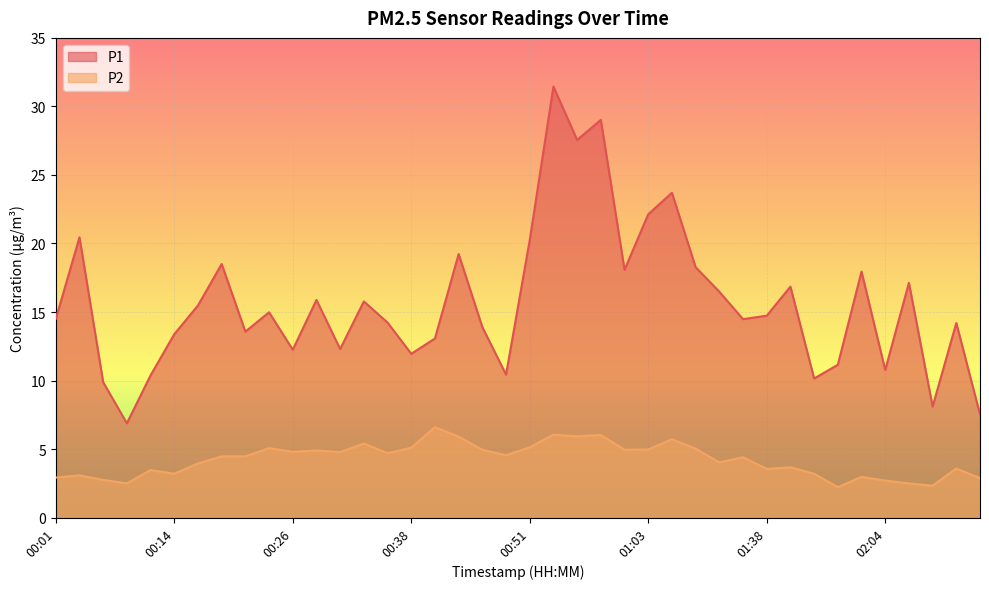

Reading left to right, transcribe all the data shown in this chart.

P1: 14.5	20.4	9.9	6.9	10.4	13.4	15.5	18.5	13.6	15.0	12.2	15.9	12.3	15.8	14.2	11.9	13.1	19.2	13.9	10.4	20.2	31.4	27.6	29.0	18.1	22.1	23.7	18.3	16.5	14.5	14.7	16.9	10.2	11.2	17.9	10.8	17.1	8.1	14.2	7.5
P2: 2.9	3.1	2.8	2.5	3.5	3.2	4.0	4.5	4.5	5.1	4.8	4.9	4.8	5.4	4.7	5.1	6.6	5.9	5.0	4.5	5.1	6.0	5.9	6.0	5.0	5.0	5.7	5.0	4.0	4.4	3.5	3.7	3.2	2.2	3.0	2.7	2.5	2.3	3.6	2.9